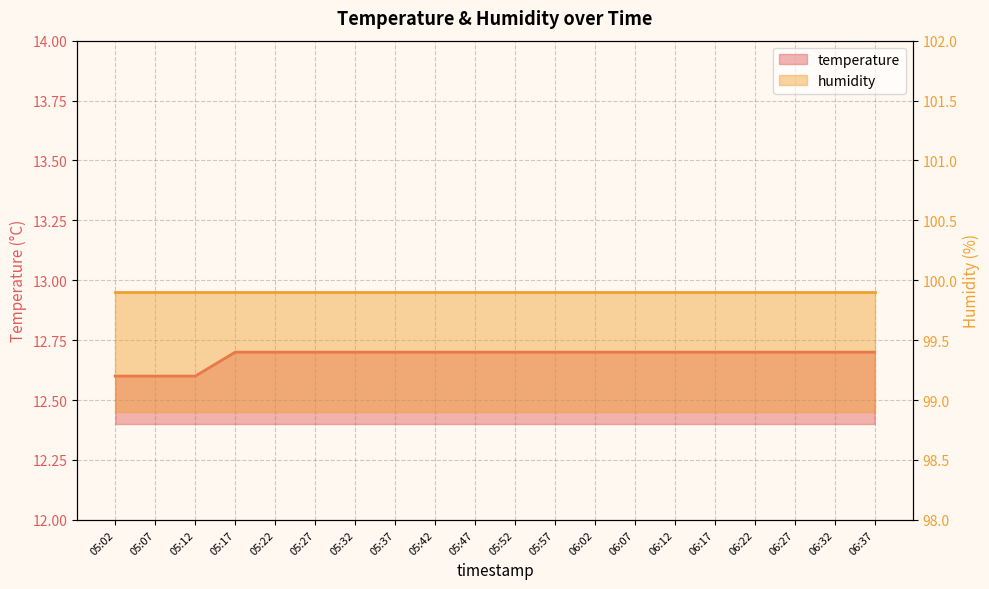

Rank the categories by value from highest to lowest.

05:17, 05:22, 05:27, 05:32, 05:37, 05:42, 05:47, 05:52, 05:57, 06:02, 06:07, 06:12, 06:17, 06:22, 06:27, 06:32, 06:37, 05:02, 05:07, 05:12